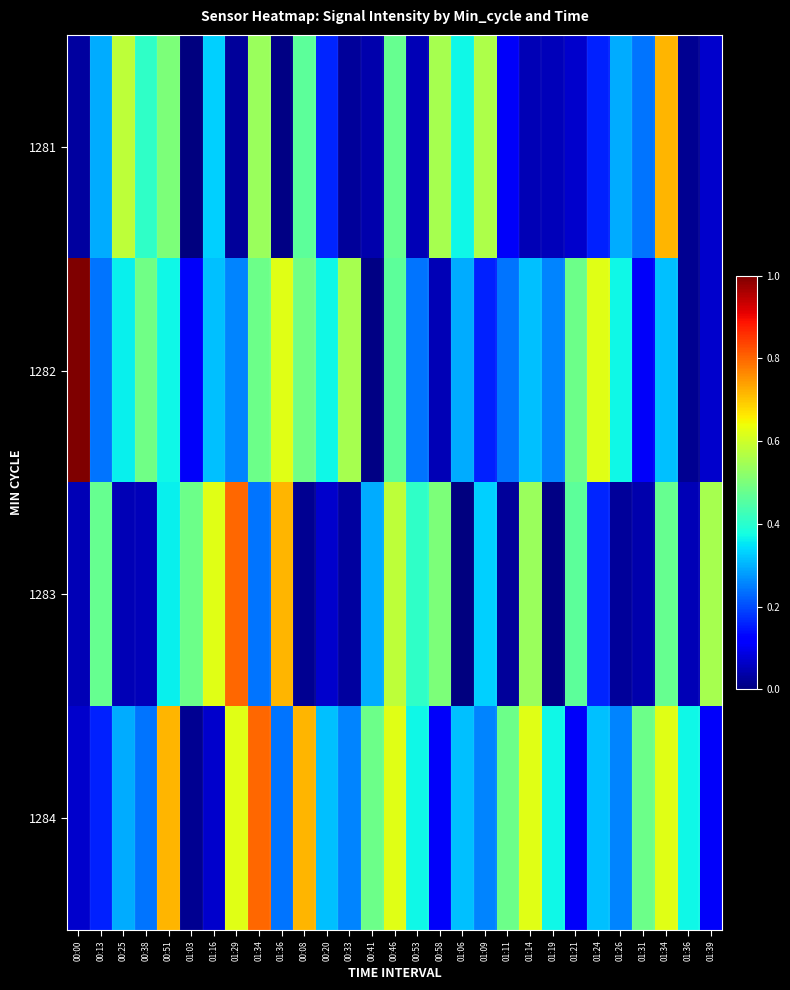

At which category is the sum across all series the highest?

00:46